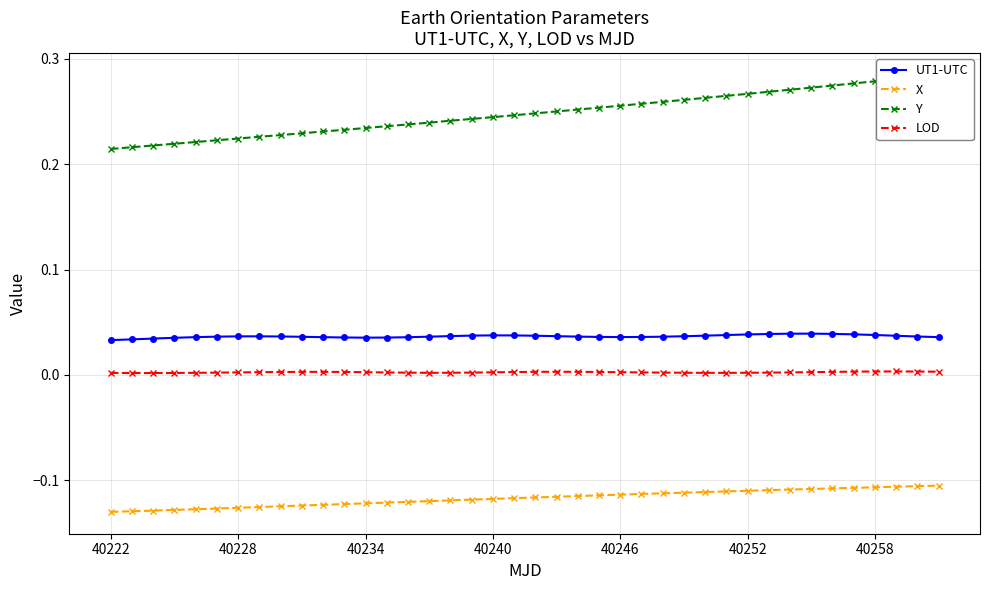

True or false: UT1-UTC has more than 2 interior local peaks.

True